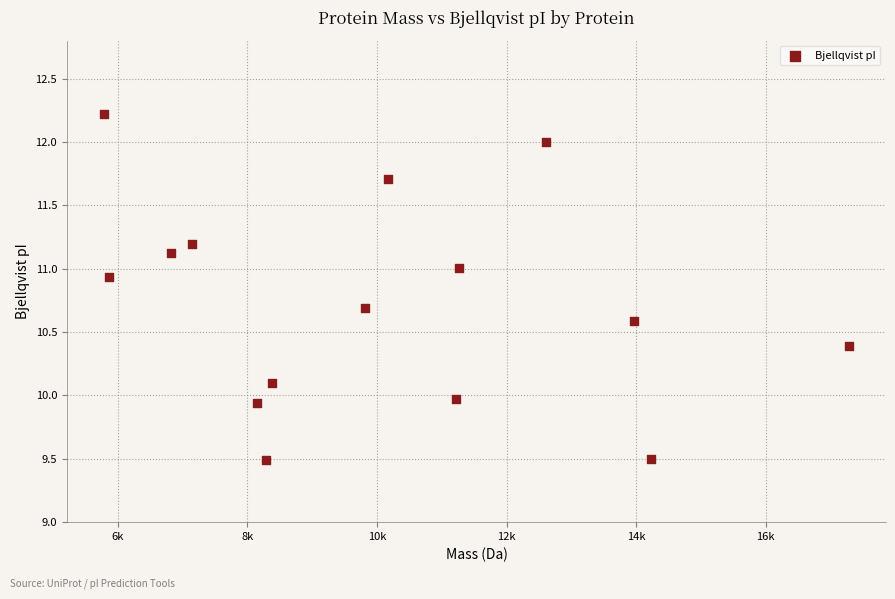

What is the range of Y values (max minus min)?

2.7